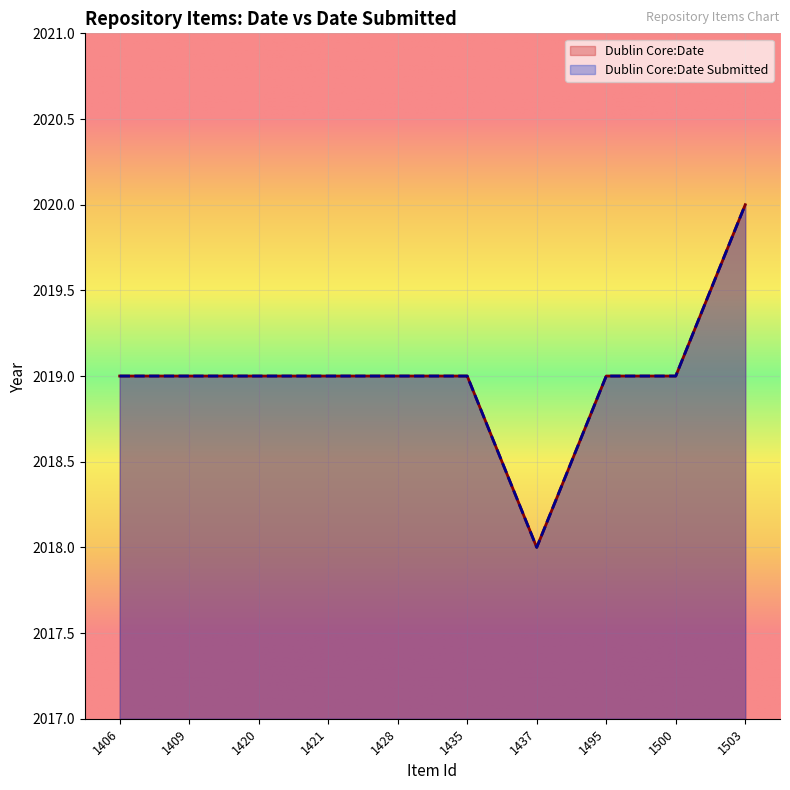

At which label is Dublin Core:Date Submitted closest to 2019?

1406